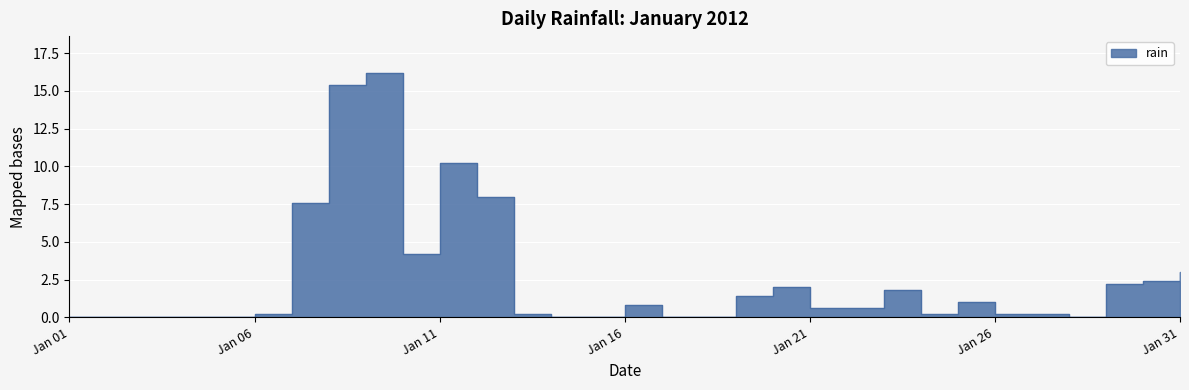

What is the difference between the maximum and second lowest values?

16.2